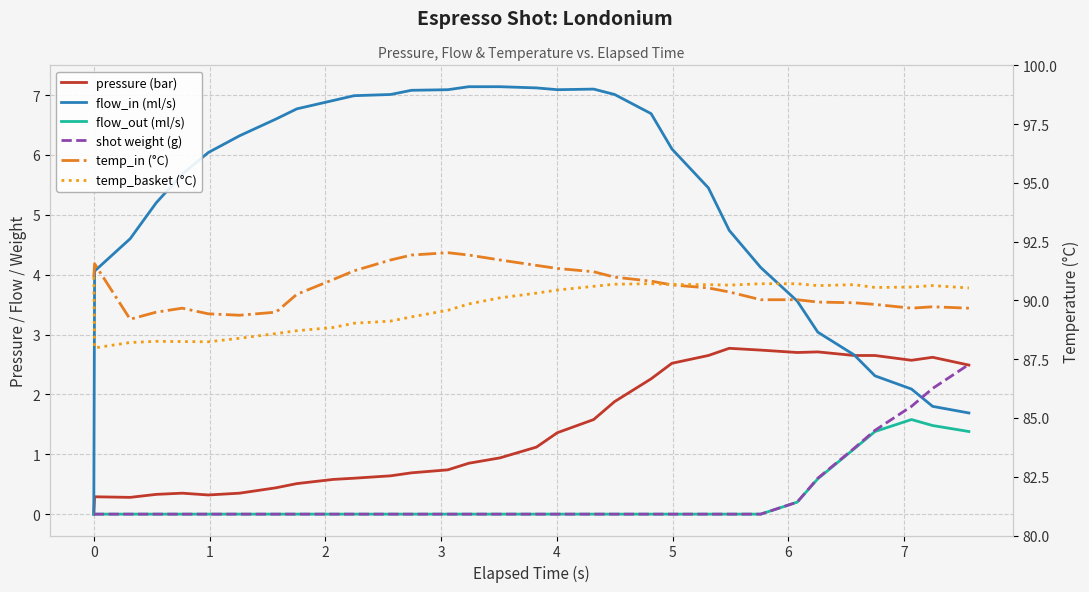

The value of flow_in (ml/s) at 19 is 3.1. True or false?

False